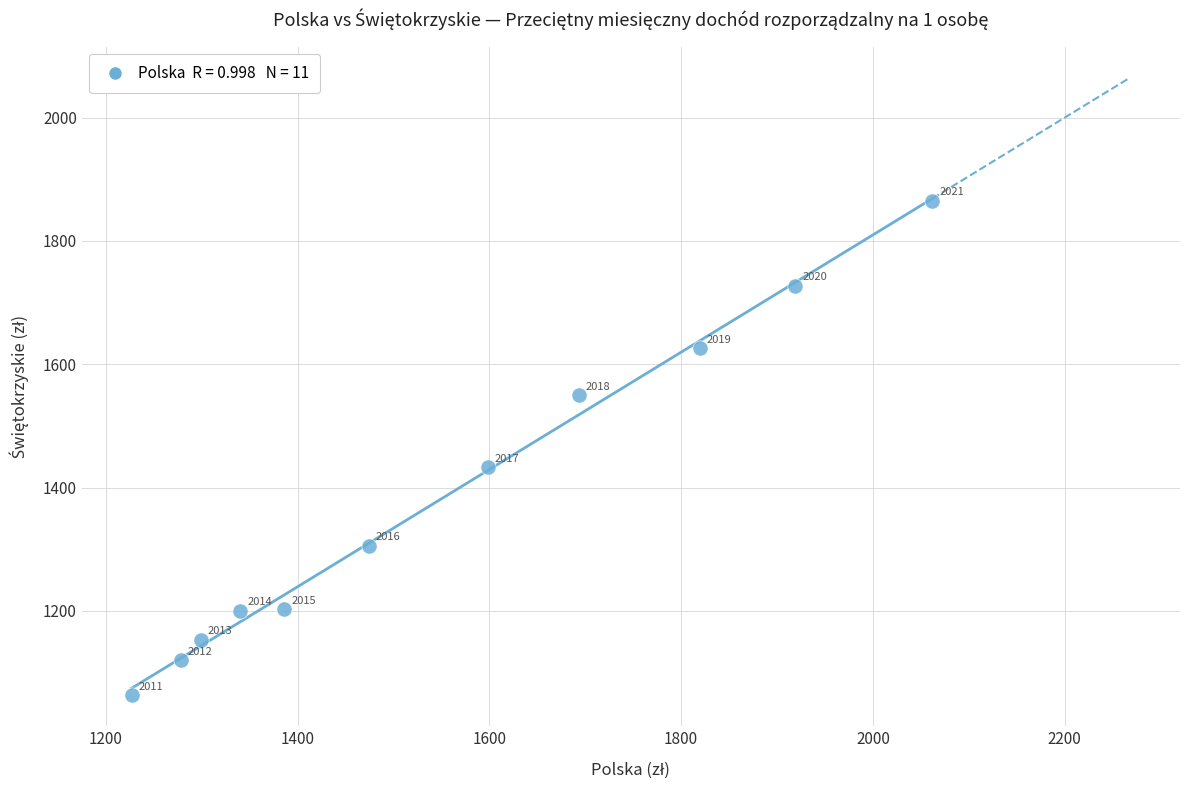

What Y value in the scatter plot is closest to 1463?

1432.7